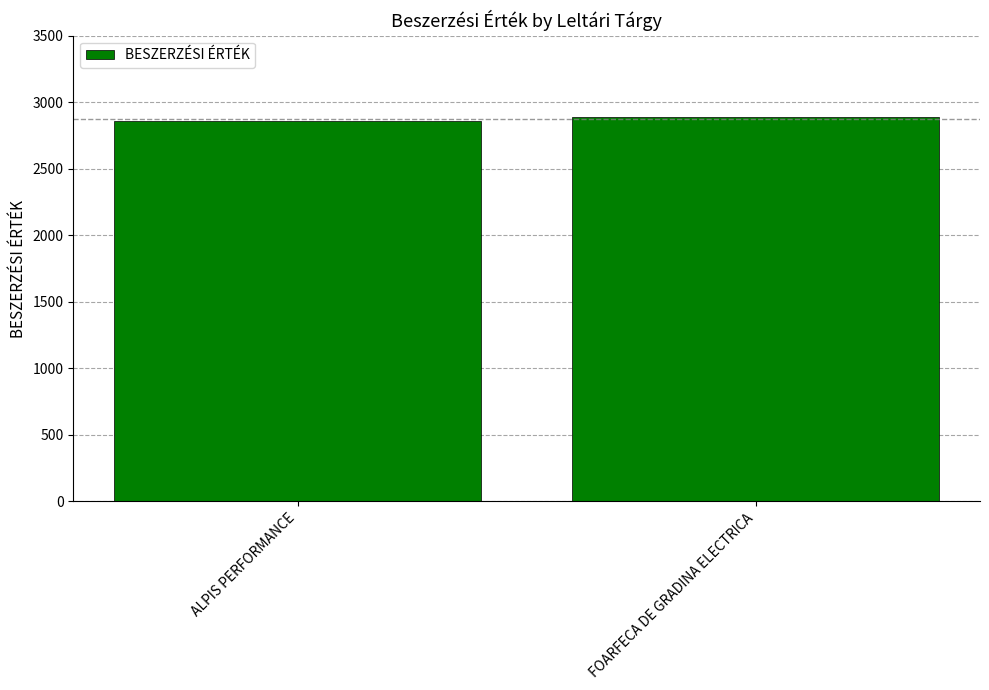

Between FOARFECA DE GRADINA ELECTRICA and ALPIS PERFORMANCE, which is larger?

FOARFECA DE GRADINA ELECTRICA